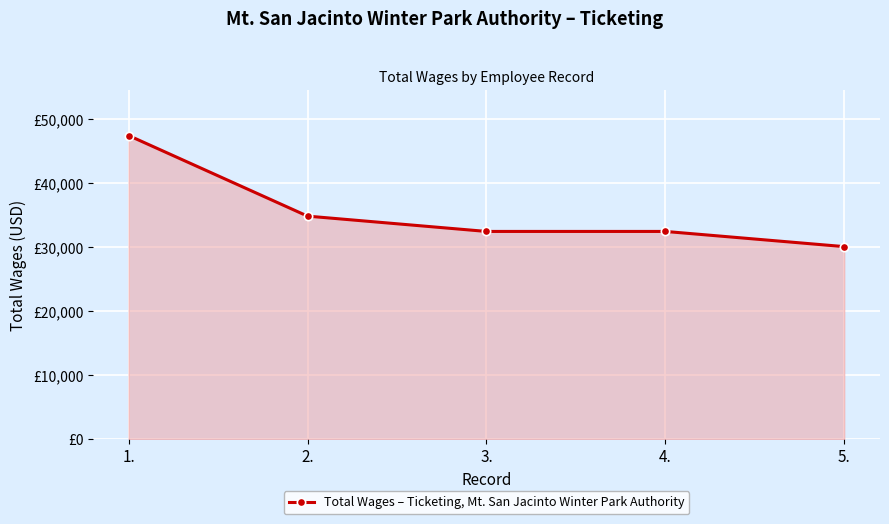

Reading left to right, list all the values displayed in this chart.

47445	34861	32469	32469	30098